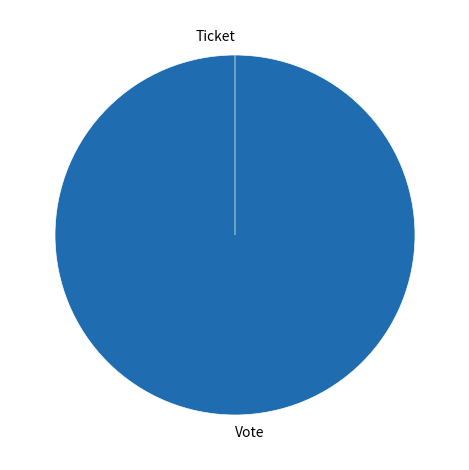

Which category accounts for the majority?

Vote